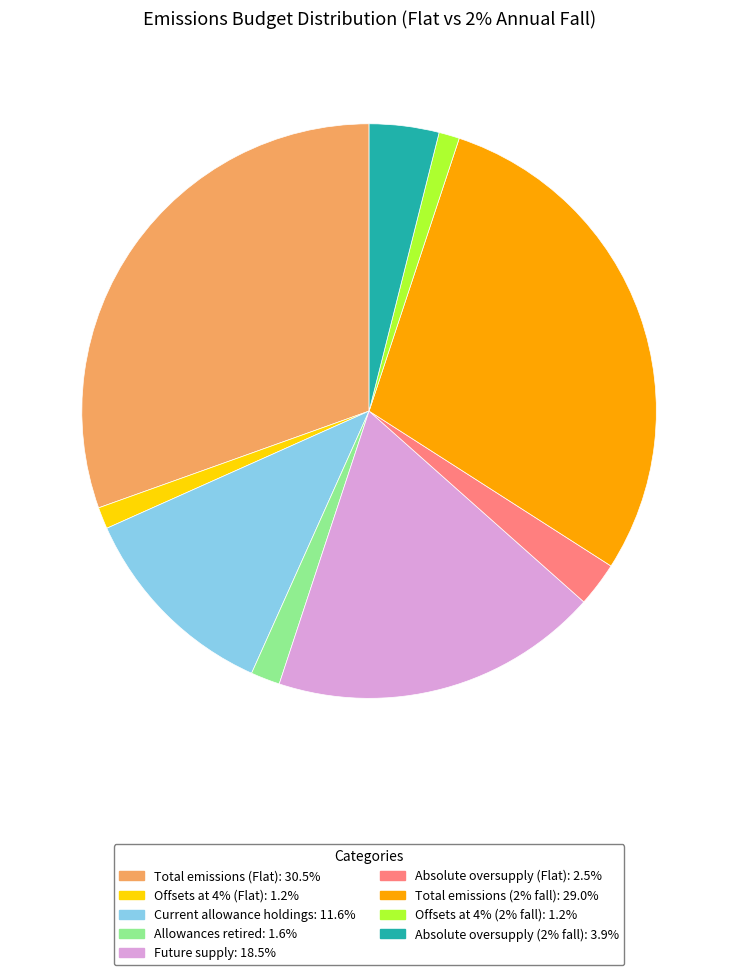

Does Absolute oversupply (Flat) account for over 50% of the chart?

No